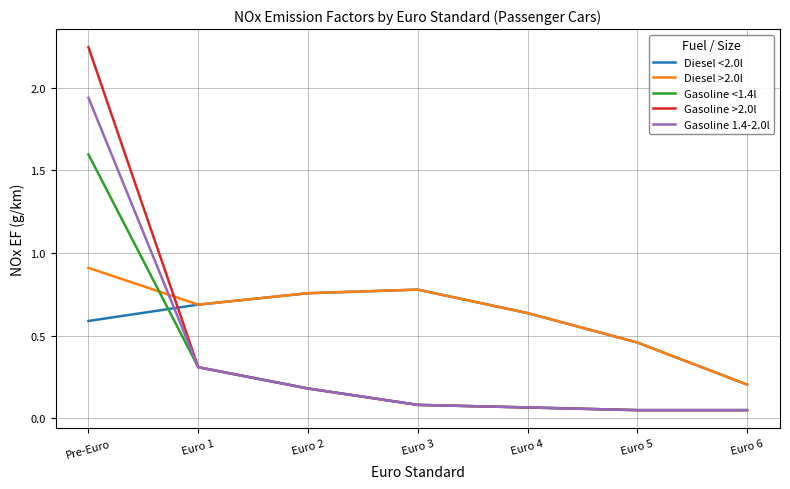

List the series in order of their peak value, lowest first.

Diesel <2.0l, Diesel >2.0l, Gasoline <1.4l, Gasoline 1.4-2.0l, Gasoline >2.0l